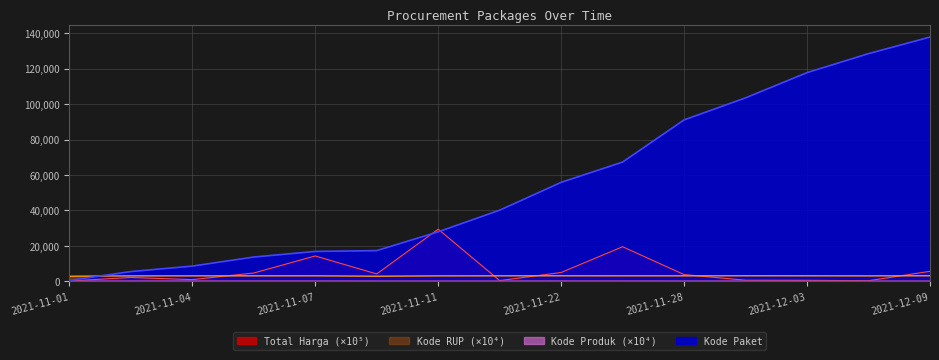

Reading left to right, what are all the values shown in this chart?

Total Harga: 127.9	2116.5	906.7	4640.0	14258.7	4105.6	29394.3	342.9	4930.0	19473.3	3734.0	561.5	516.0	274.1	5599.7
Kode Paket: 464.0	5449.0	8530.0	13652.0	16823.0	17272.0	27891.0	40112.0	55826.0	67279.0	91101.0	103541.0	117783.0	128516.0	137876.0
Kode Produk: 148.0	147.8	149.8	151.9	148.2	129.4	129.7	130.6	151.9	149.6	131.8	135.1	128.7	129.7	130.3
Kode RUP: 2817.1	3008.9	3008.9	3037.2	3042.9	2817.1	3008.9	3041.7	3063.6	3035.3	3036.3	3074.5	3052.7	3008.9	3085.3